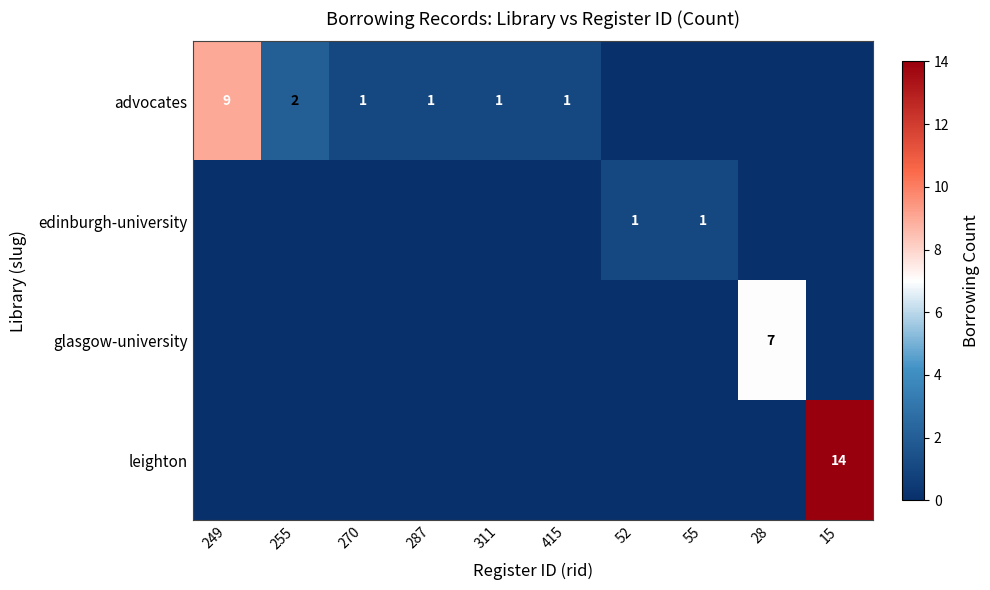

Is the value of edinburgh-university at 415 greater than the value of advocates at 55?

No